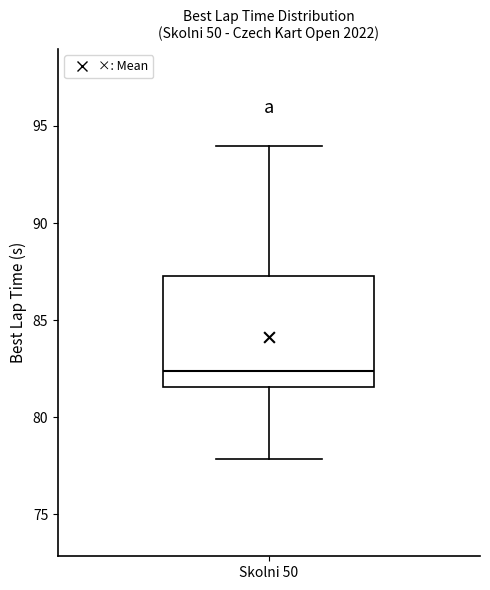

Where does the median line of the box for Skolni 50 sit on the y-axis? The values are not printed on the chart, so give them approximately, as read against the axis.

82.5